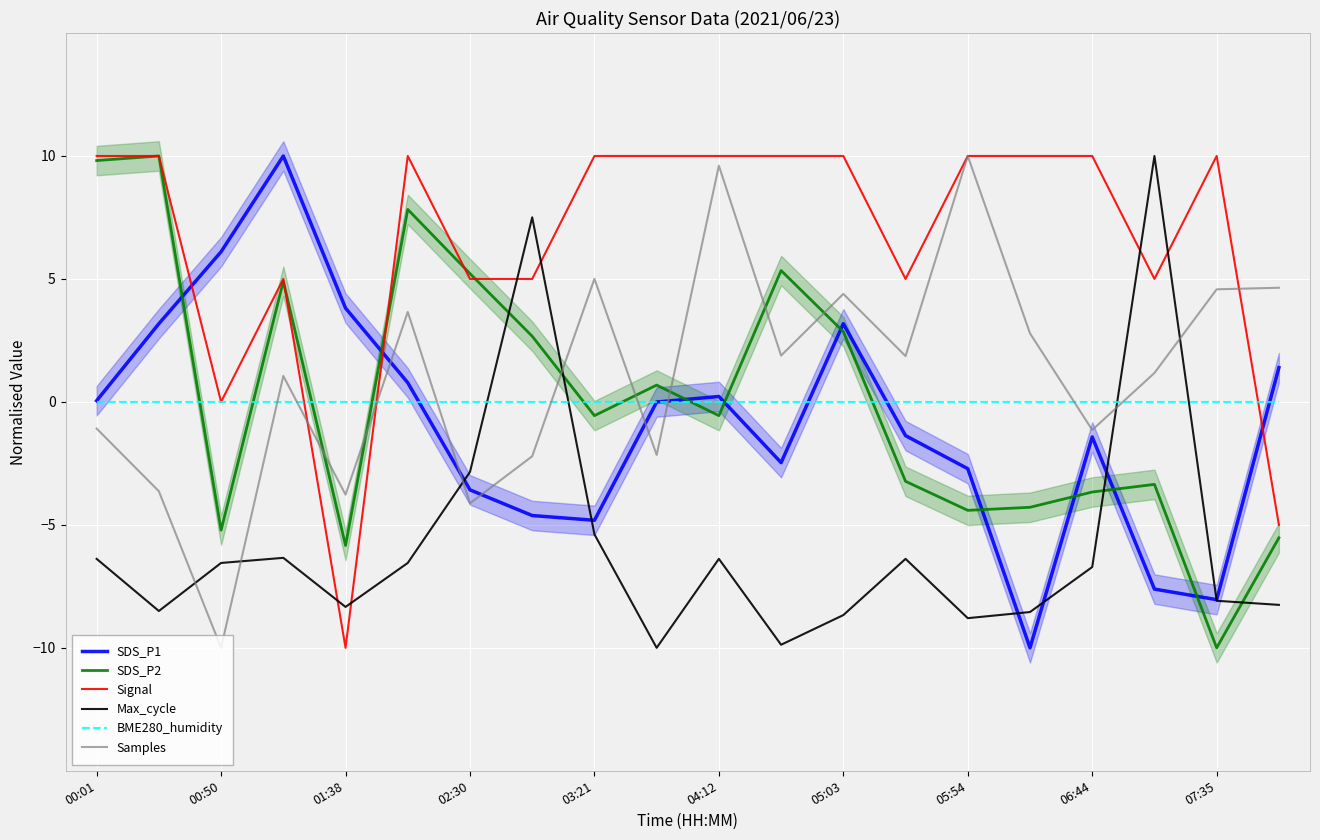

Rank the series by their maximum value, from lowest to highest.

BME280_humidity, SDS_P1, SDS_P2, Signal, Max_cycle, Samples